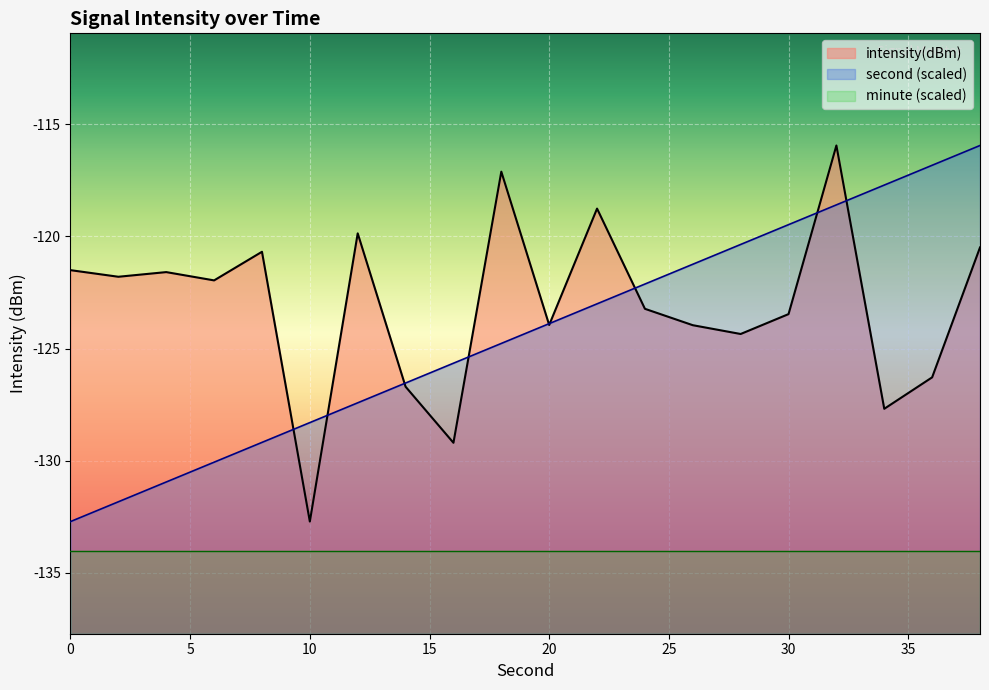

What is the label of the 7th point from the left?

30